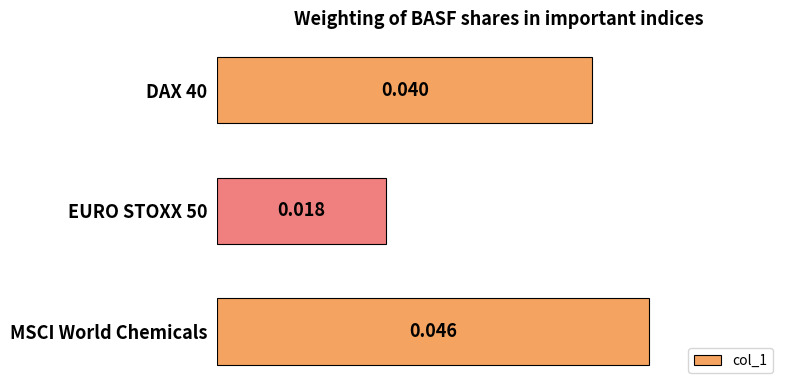

What is the label of the 1st bar from the bottom?

MSCI World Chemicals